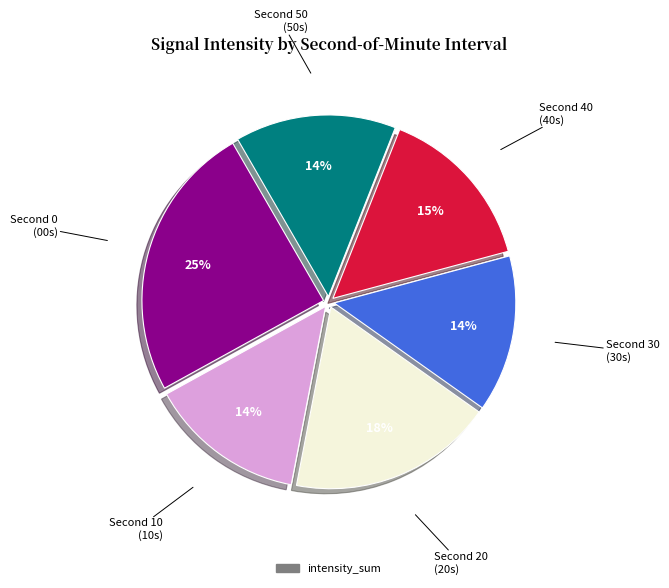

Is there a majority slice in this chart?

No